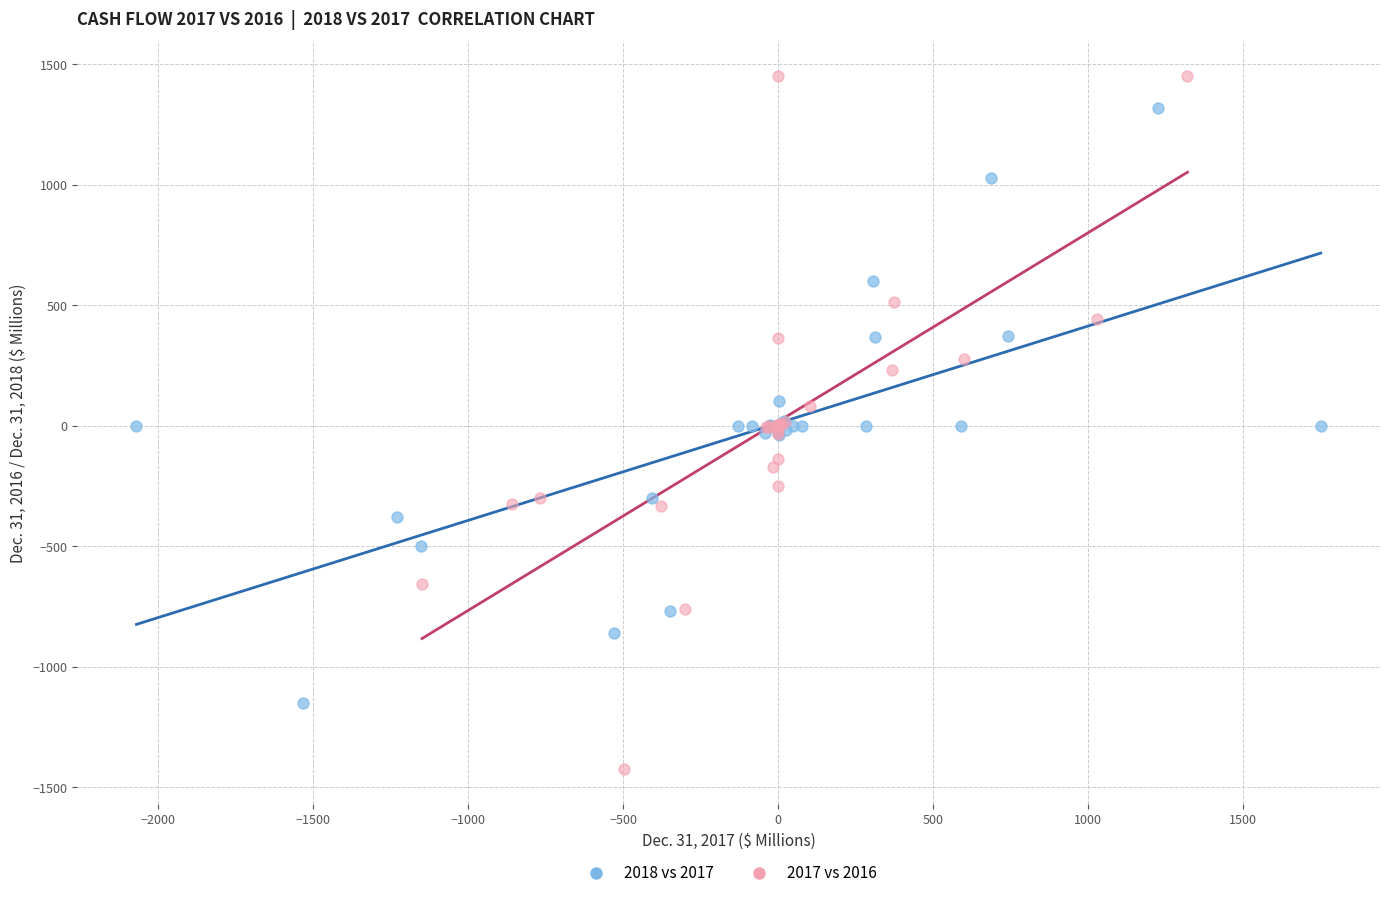

Which series reaches the minimum Y coordinate?

2017 vs 2016